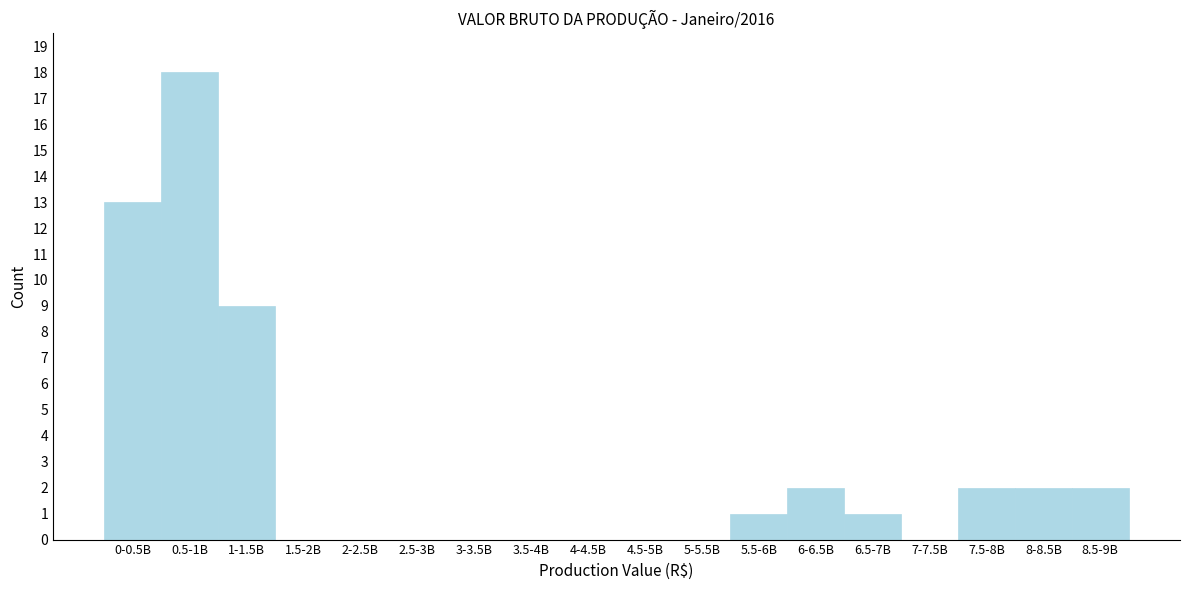

Reading right to left, what are all the values shown in this chart?

8.5-9B=2	8-8.5B=2	7.5-8B=2	7-7.5B=0	6.5-7B=1	6-6.5B=2	5.5-6B=1	5-5.5B=0	4.5-5B=0	4-4.5B=0	3.5-4B=0	3-3.5B=0	2.5-3B=0	2-2.5B=0	1.5-2B=0	1-1.5B=9	0.5-1B=18	0-0.5B=13